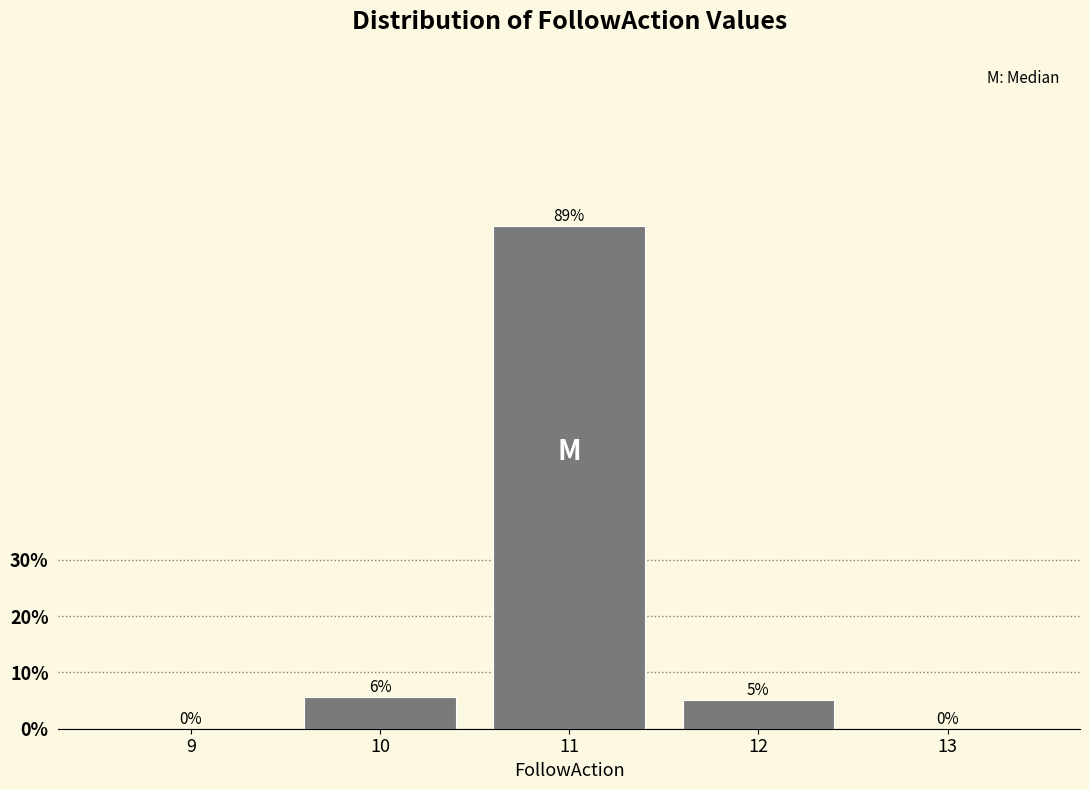

Are the bars horizontal?

No